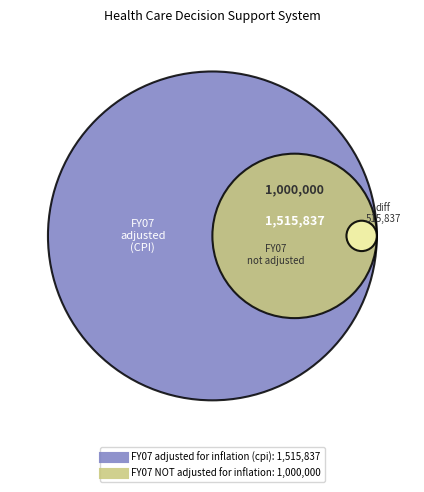

To the nearest percent, what portion does FY07 adjusted for inflation (cpi) represent?

60%